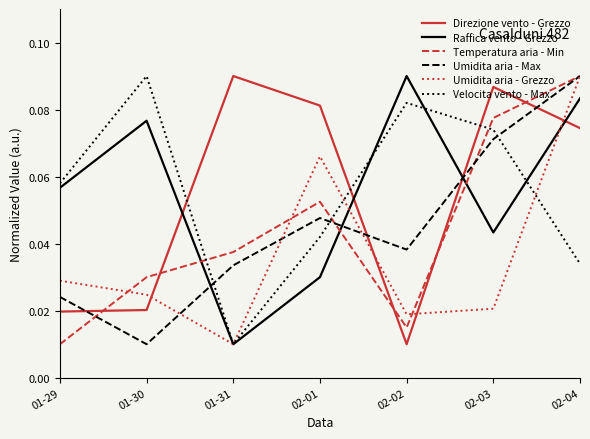

True or false: Temperatura aria - Min has more than 2 interior local peaks.

False